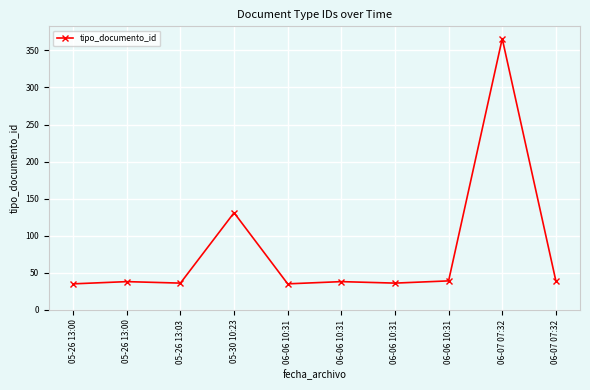

How many series are shown in this chart?

1